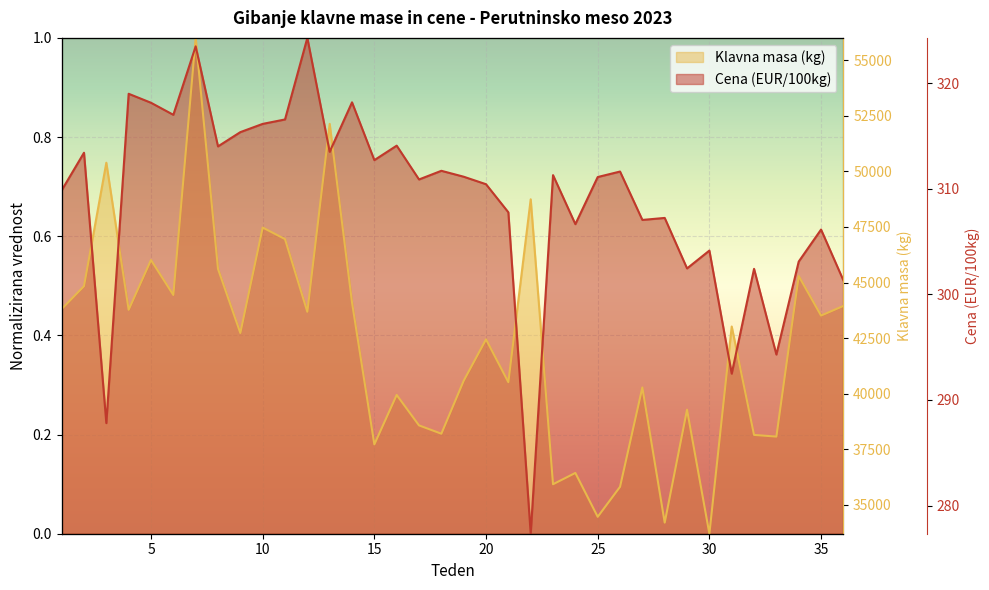

Reading left to right, transcribe all the data shown in this chart.

Klavna masa (kg): 1=0.5	2=0.5	3=0.7	4=0.5	5=0.6	6=0.5	7=1.0	8=0.5	9=0.4	10=0.6	11=0.6	12=0.4	13=0.8	14=0.5	15=0.2	16=0.3	17=0.2	18=0.2	19=0.3	20=0.4	21=0.3	22=0.7	23=0.1	24=0.1	25=0.0	26=0.1	27=0.3	28=0.0	29=0.3	30=0.0	31=0.4	32=0.2	33=0.2	34=0.5	35=0.4	36=0.5
Cena (EUR/100kg): 1=0.7	2=0.8	3=0.2	4=0.9	5=0.9	6=0.8	7=1.0	8=0.8	9=0.8	10=0.8	11=0.8	12=1.0	13=0.8	14=0.9	15=0.8	16=0.8	17=0.7	18=0.7	19=0.7	20=0.7	21=0.6	22=0.0	23=0.7	24=0.6	25=0.7	26=0.7	27=0.6	28=0.6	29=0.5	30=0.6	31=0.3	32=0.5	33=0.4	34=0.5	35=0.6	36=0.5